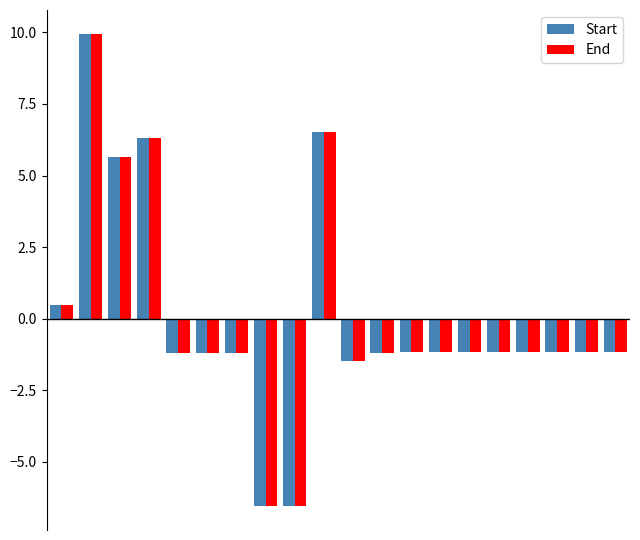

Which series has the largest range (max minus min)?

Start